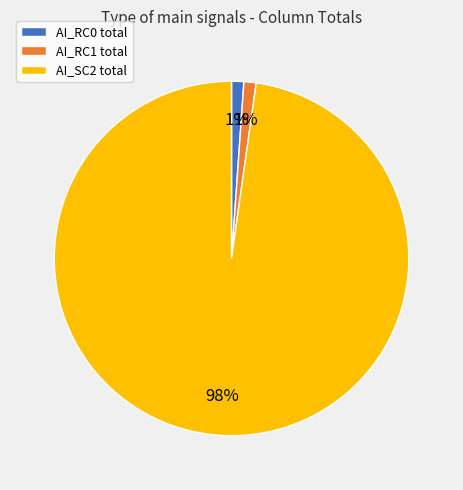

To the nearest percent, what percentage of the pie is AI_RC0 total?

1%